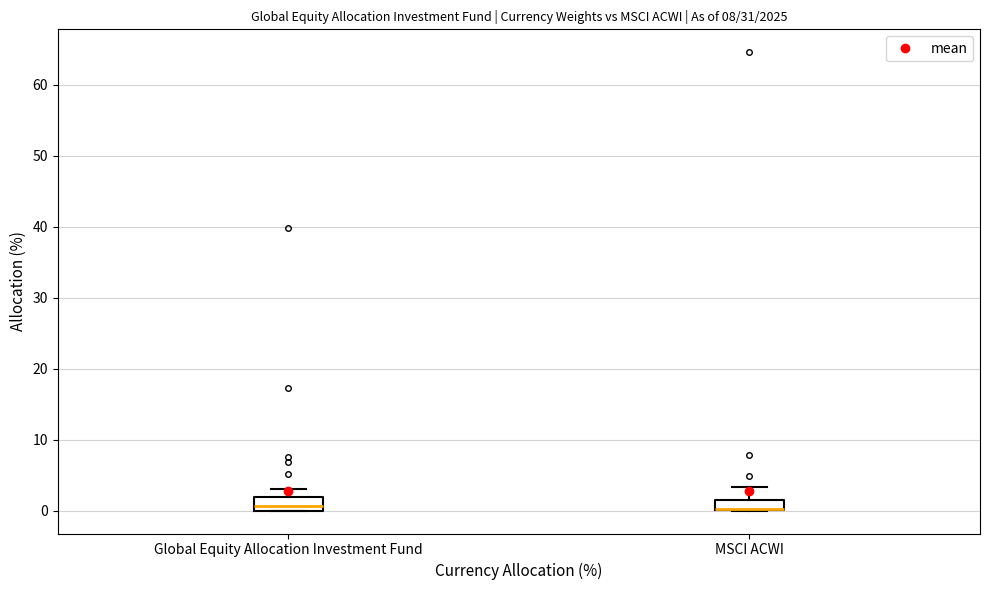

Where is the upper edge of the box for MSCI ACWI on the y-axis? The values are not printed on the chart, so give them approximately, as read against the axis.

2